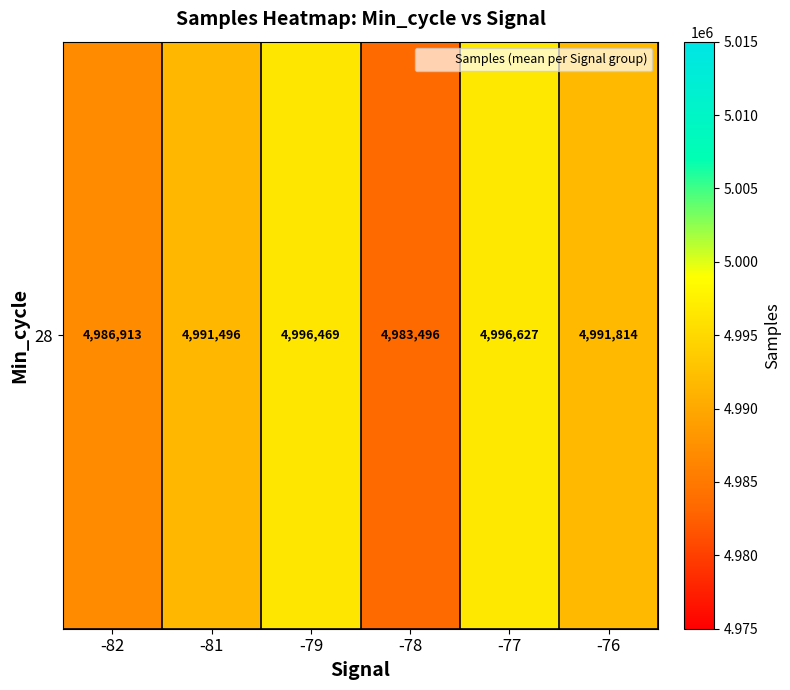

The value at -79 is 4996469.7. True or false?

True